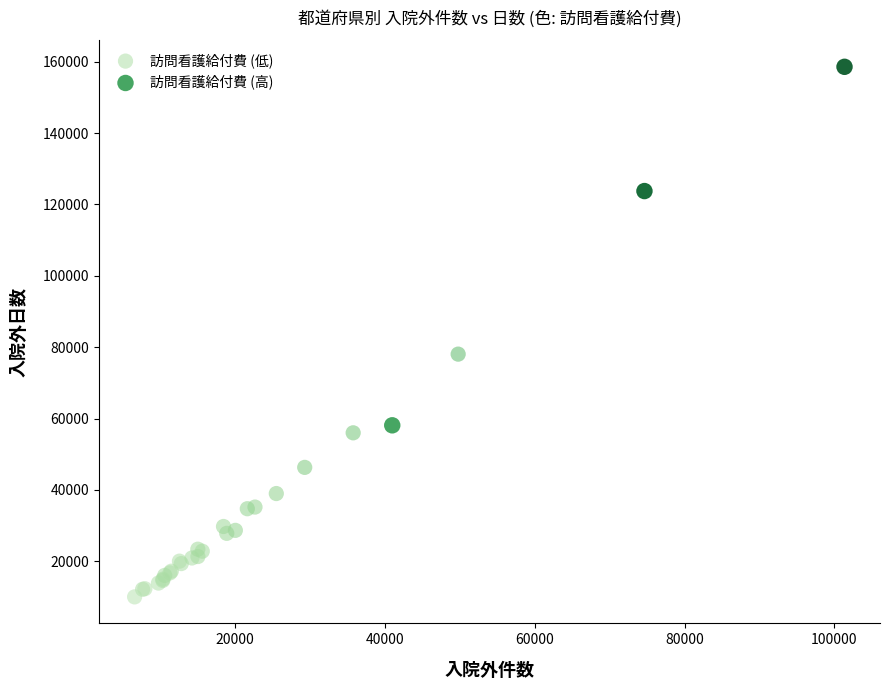

Which series has the largest Y range (max minus min)?

訪問看護給付費 (高)